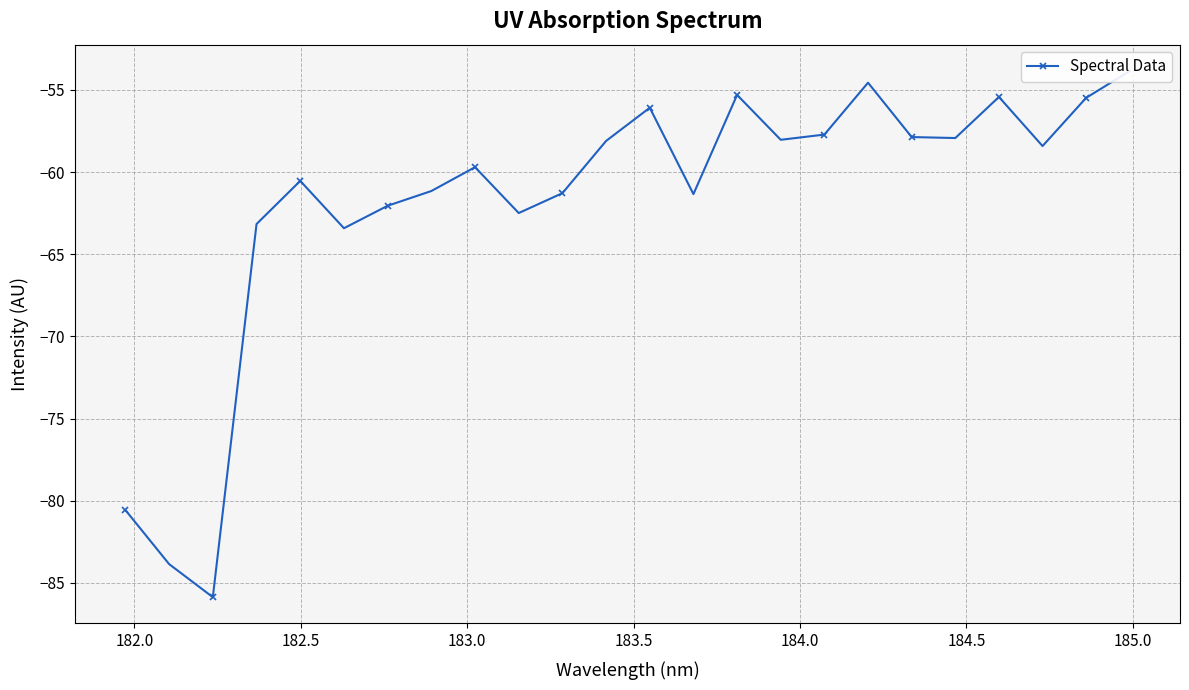

What is the minimum value shown in the chart?

-85.9